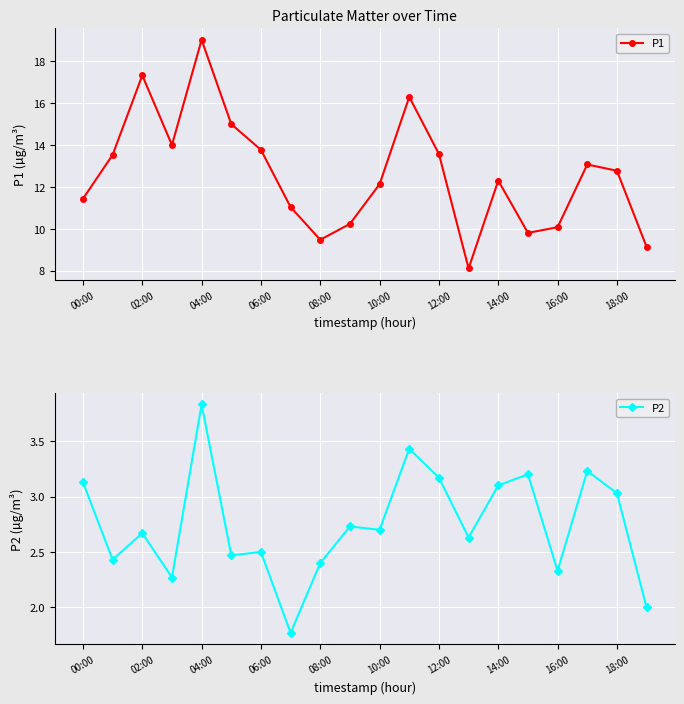

True or false: P1 has more than 1 interior local peaks.

True